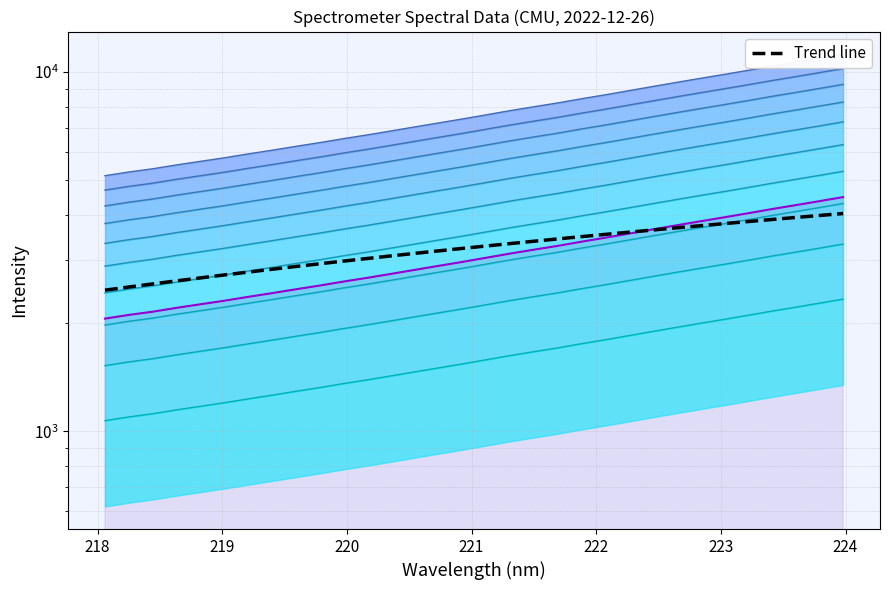

Reading left to right, what are all the values shown in this chart?

2470.6	2521.2	2571.8	2622.4	2672.9	2723.5	2774.1	2824.6	2875.2	2925.8	2976.4	3026.9	3077.5	3128.1	3178.6	3229.2	3279.8	3330.4	3380.9	3431.5	3482.1	3532.6	3583.2	3633.8	3684.4	3734.9	3785.5	3836.1	3886.7	3937.2	3987.8	4038.4